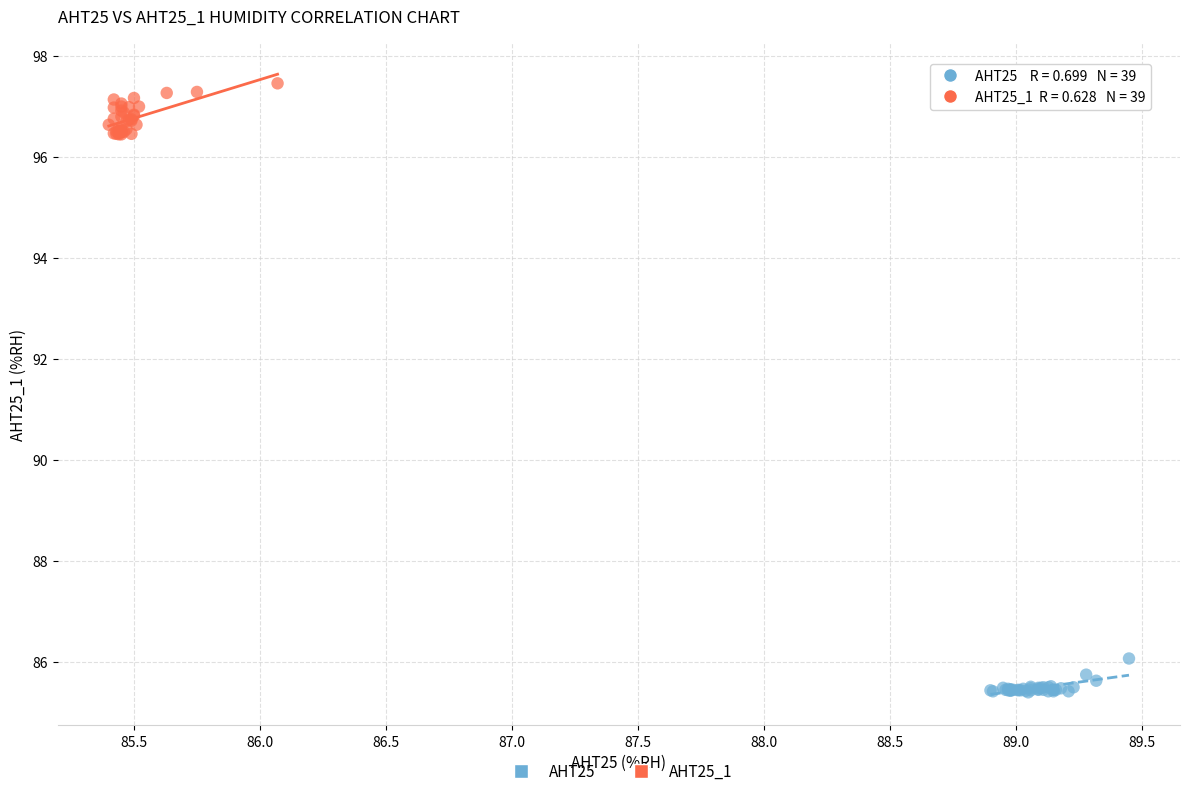

Which series has the largest Y range (max minus min)?

AHT25_1